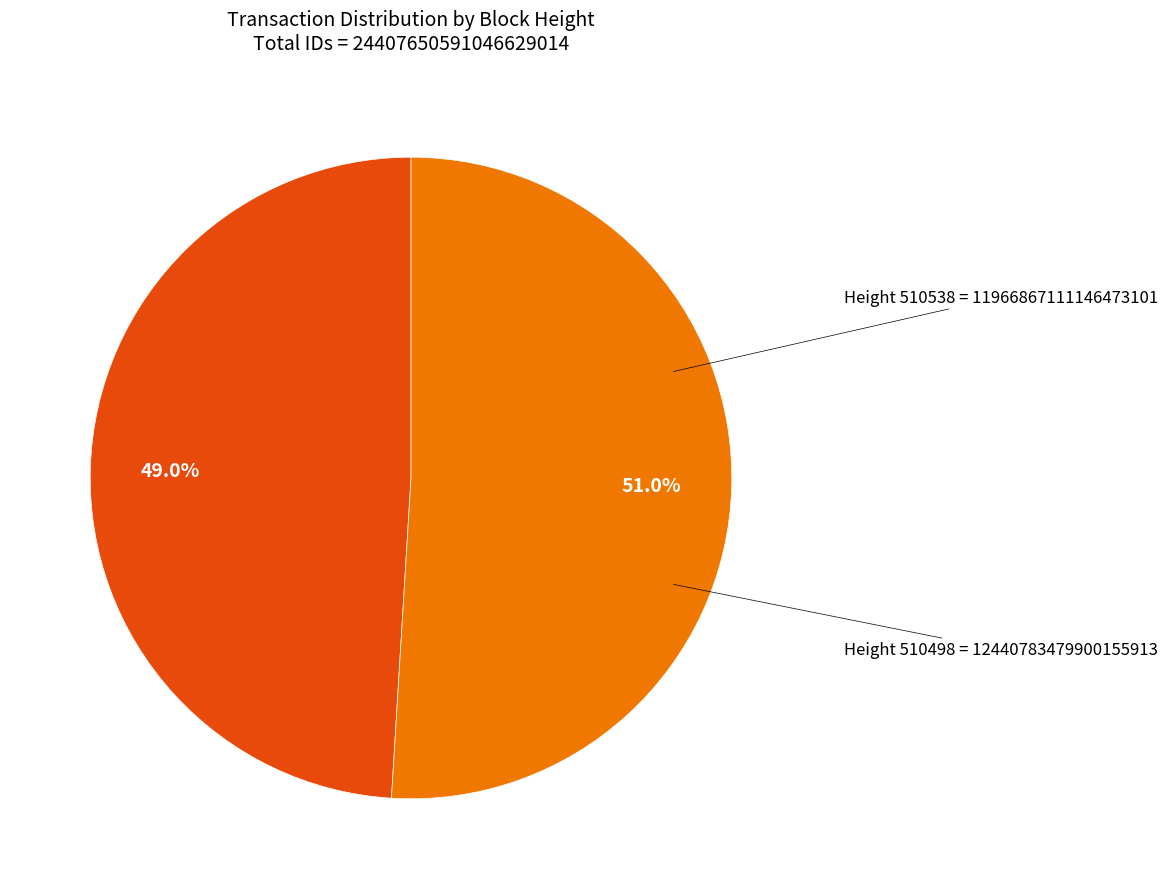

Does any single category account for the majority?

Yes